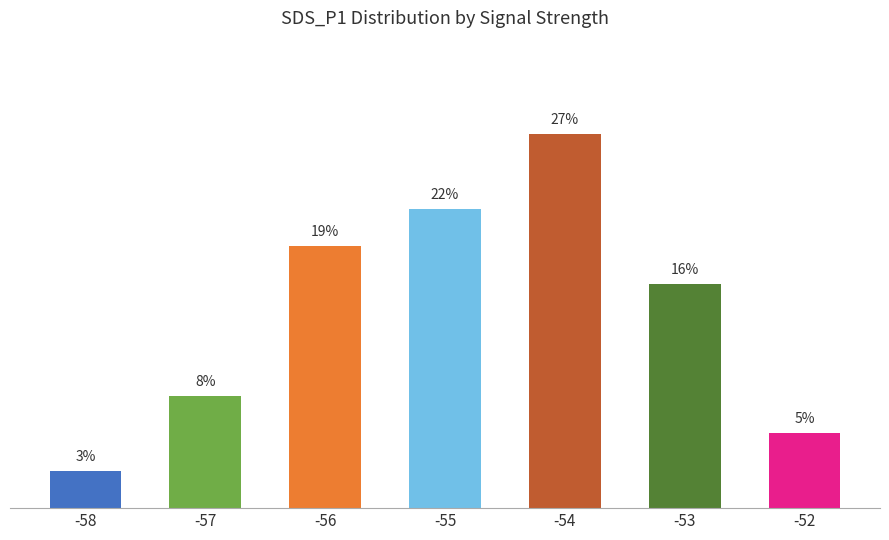

List the labels in order of value, smallest first.

-58, -52, -57, -53, -56, -55, -54